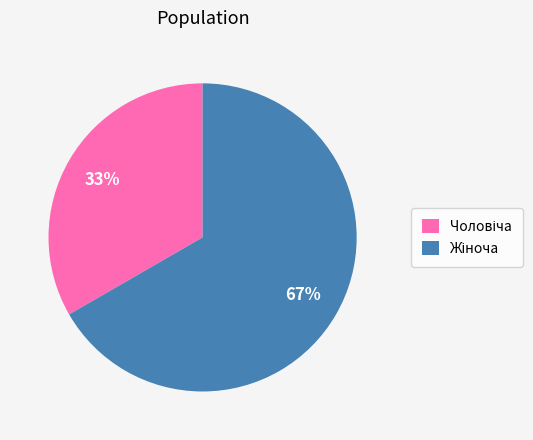

How many slices are in this pie chart?

2